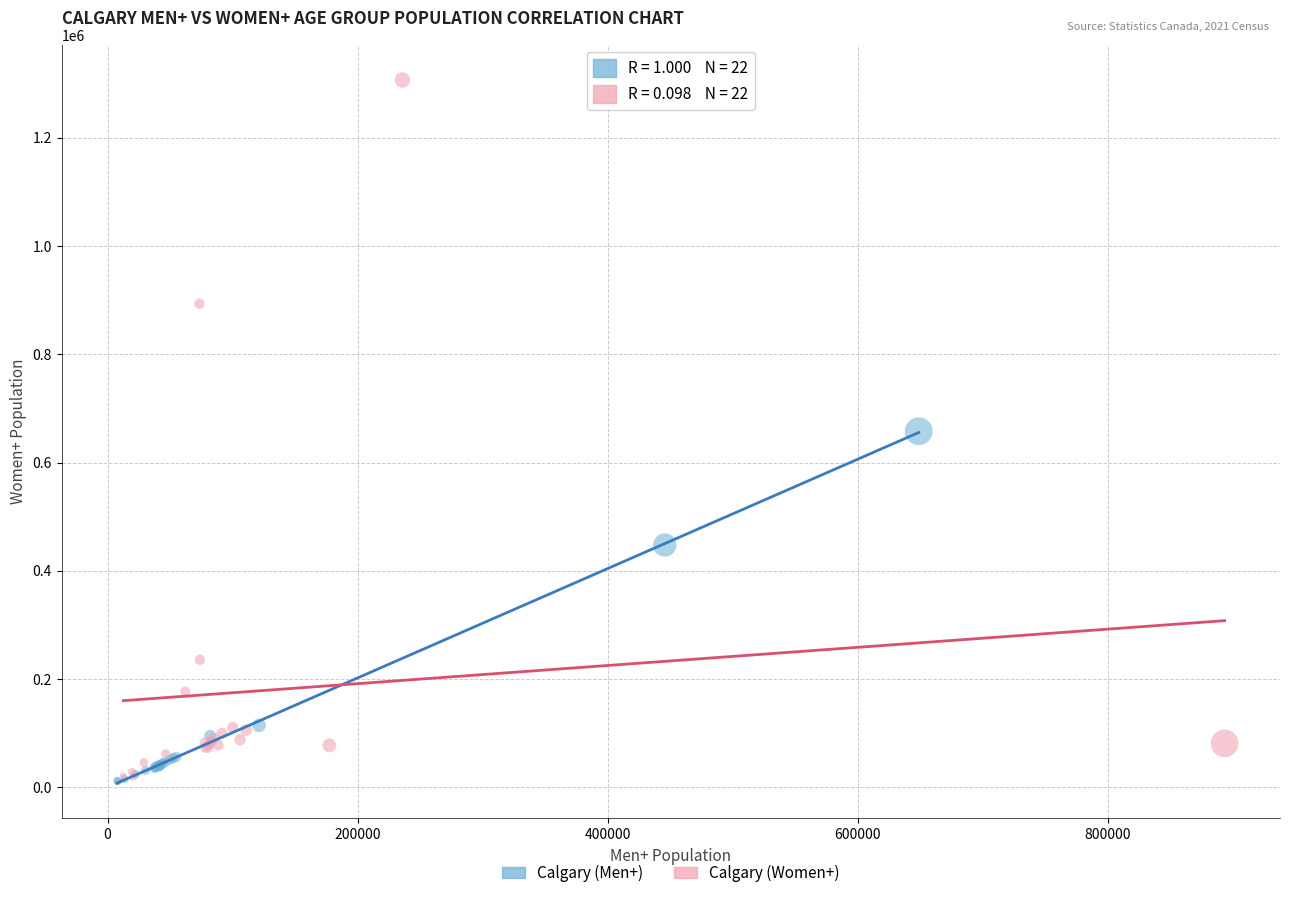

Which series contains the highest Y value?

Calgary (Women+)